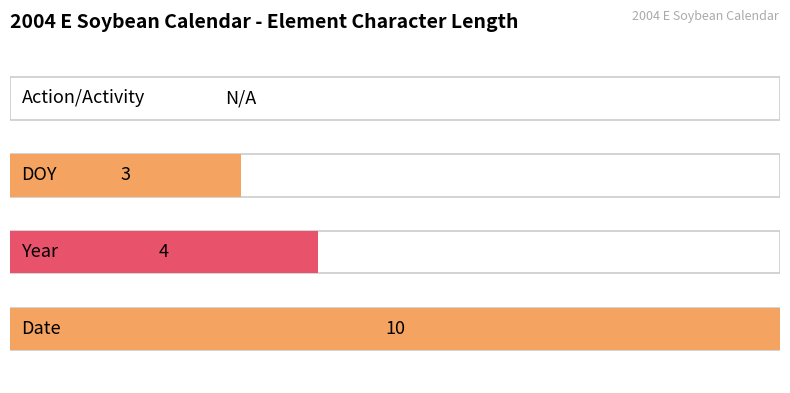

What is the sum of all values?

17